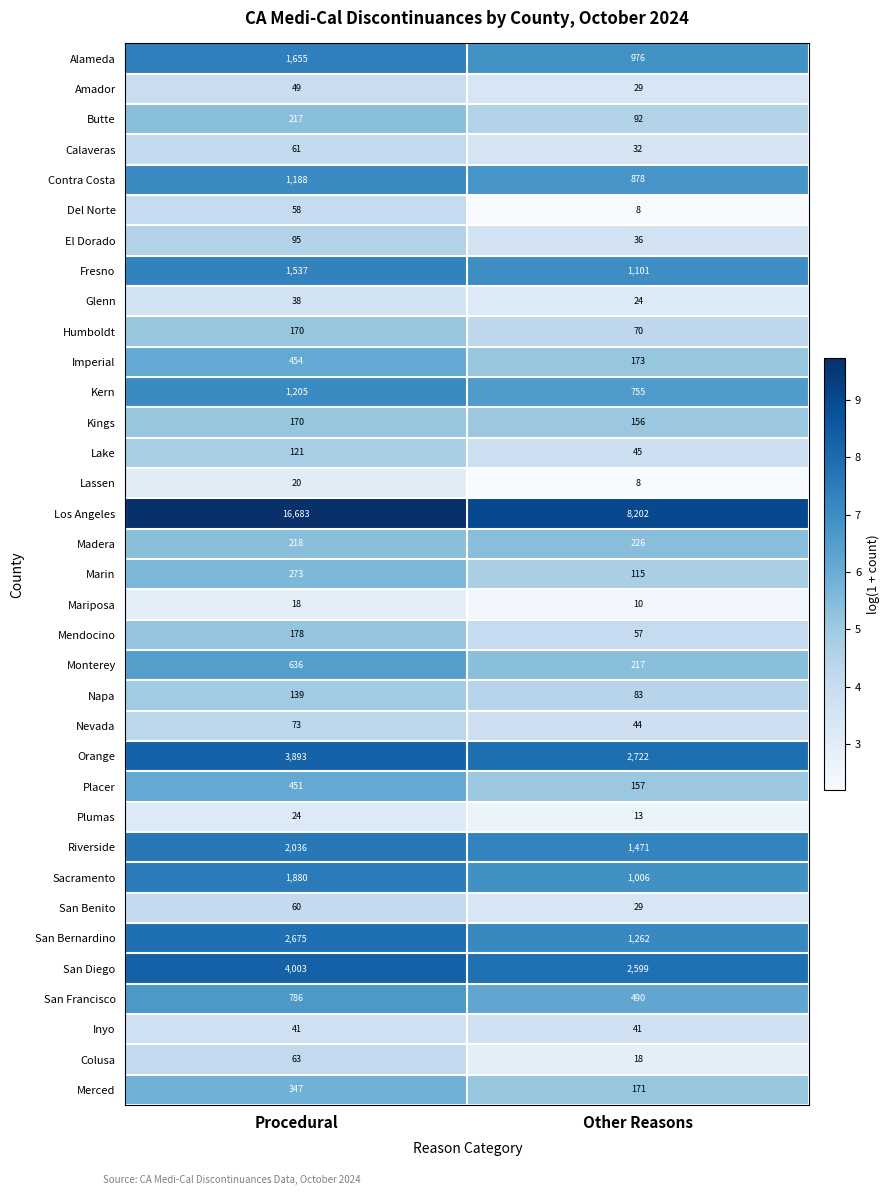

What value does the Inyo series have at Procedural?

41